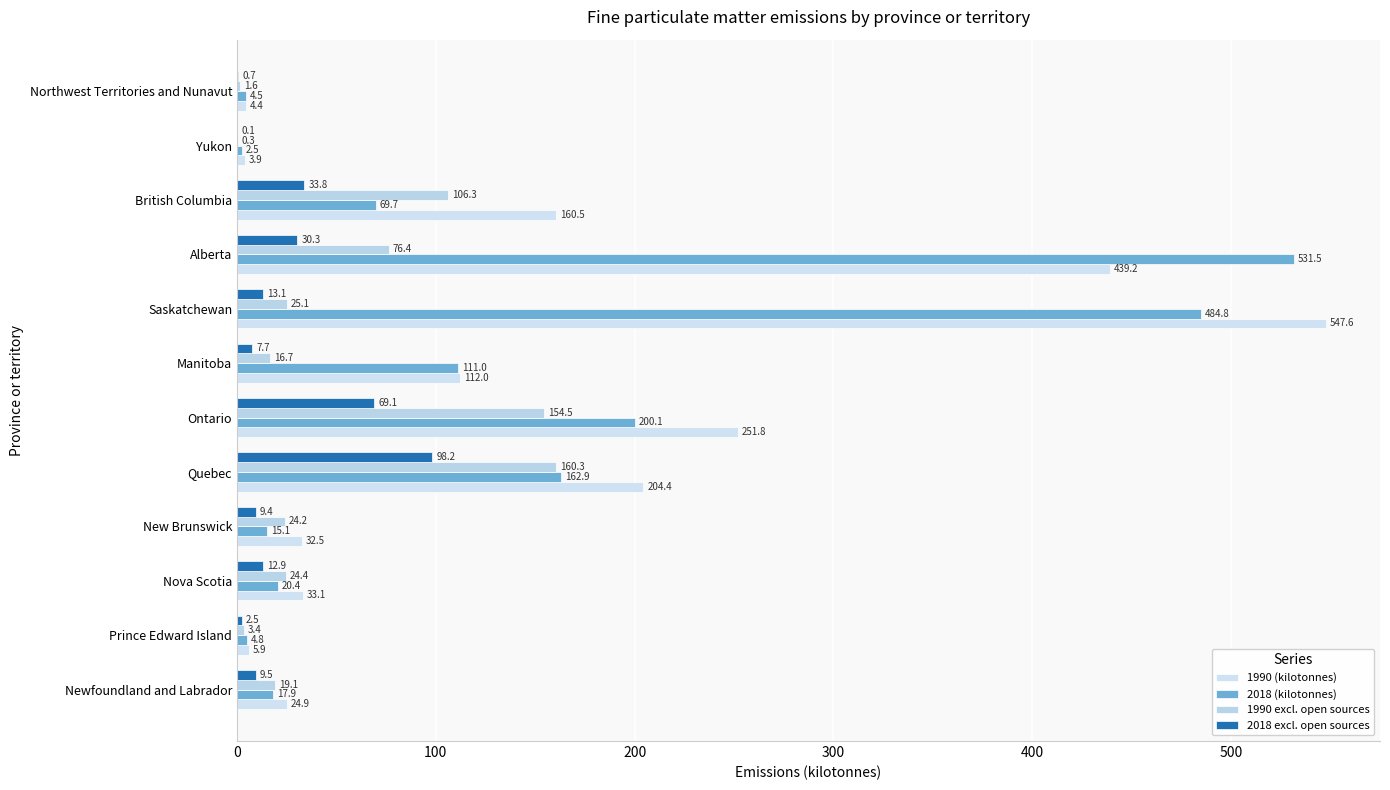

How many data points in 2018 (kilotonnes) are above 69?

6